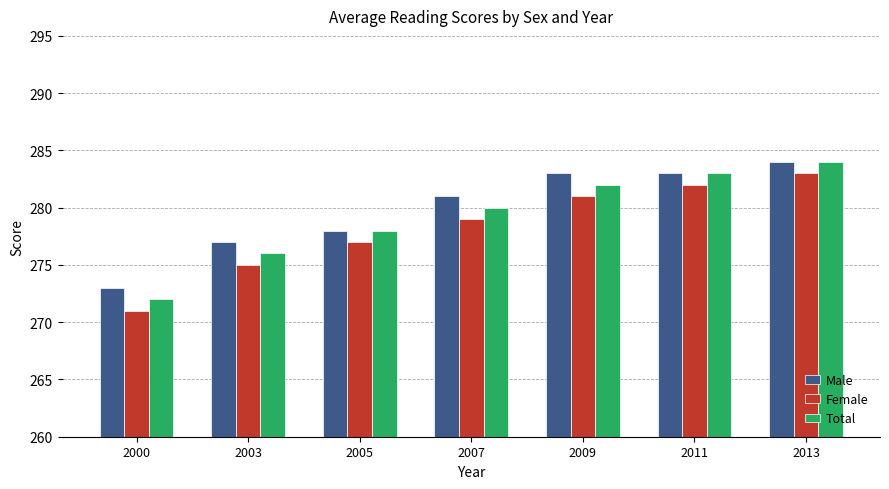

How many data points does each series have?

7